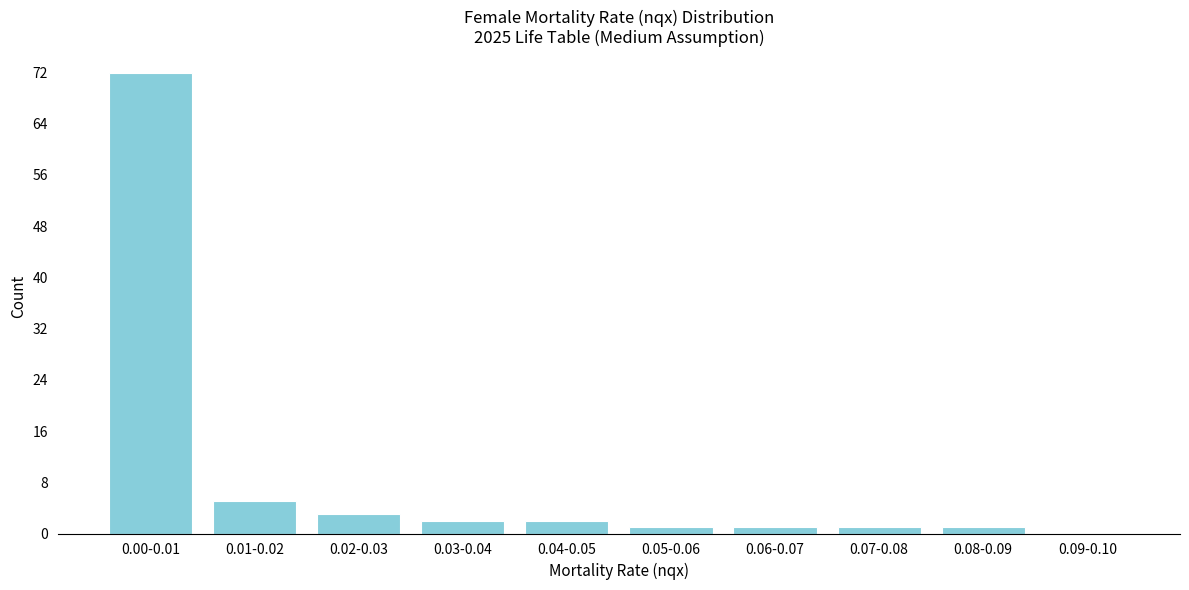

Reading left to right, extract all data points from this chart.

0.00-0.01=72	0.01-0.02=5	0.02-0.03=3	0.03-0.04=2	0.04-0.05=2	0.05-0.06=1	0.06-0.07=1	0.07-0.08=1	0.08-0.09=1	0.09-0.10=0